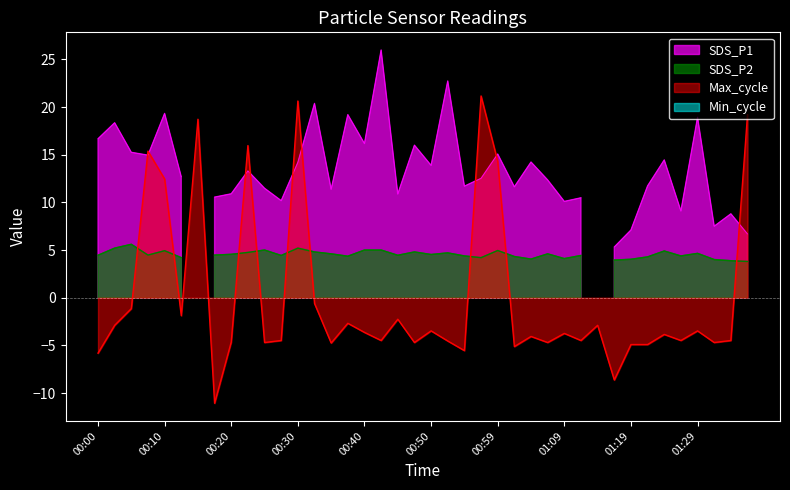

How many values exceed -3?

15